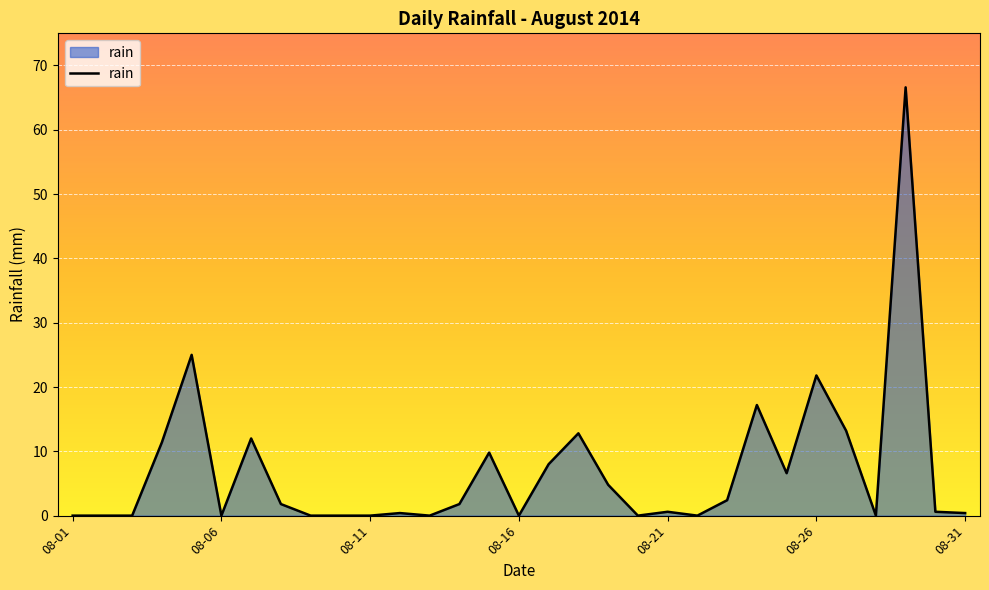

What is the maximum value shown in the chart?

66.6